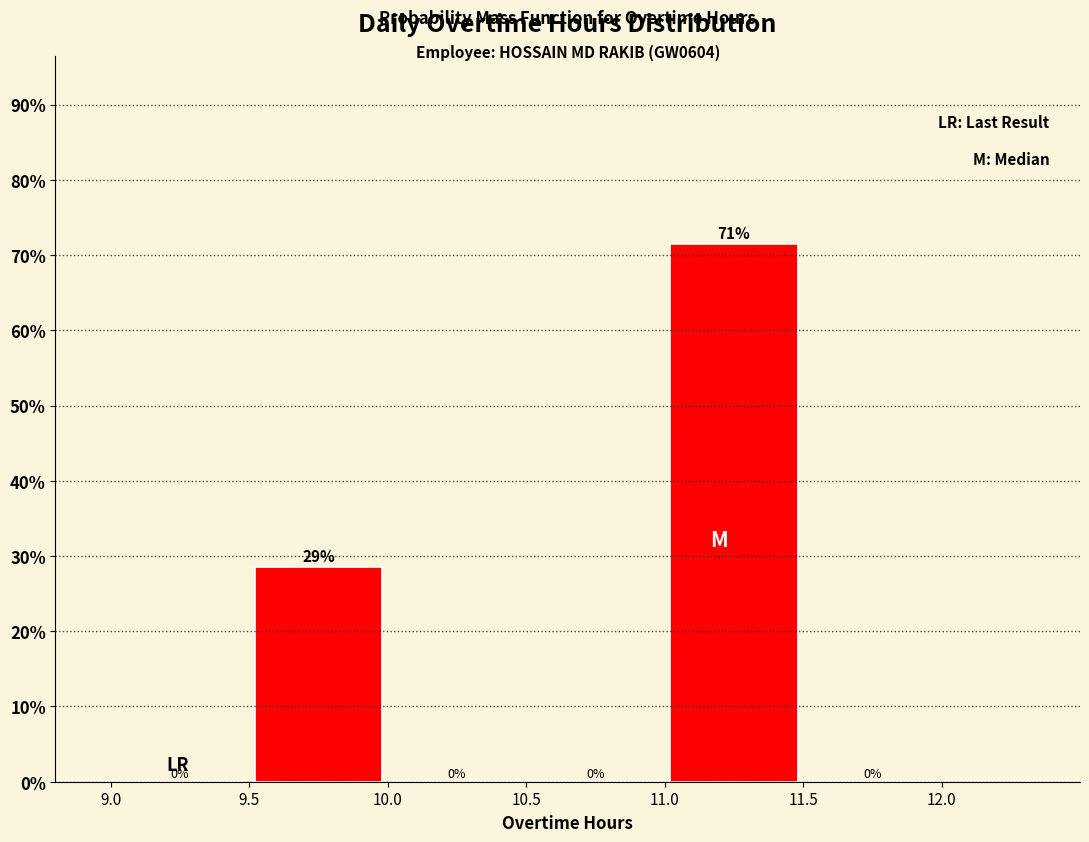

Which range on the x-axis has the tallest bar?

11.0 to 11.5